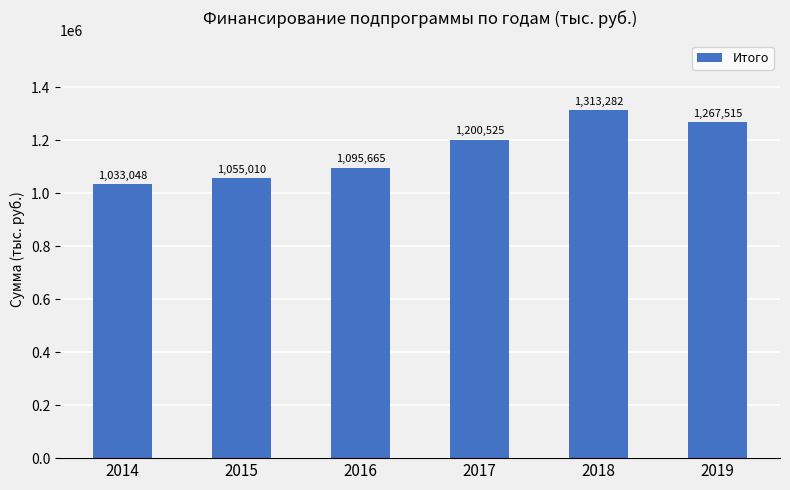

What is the difference between the maximum and minimum values?

280234.7